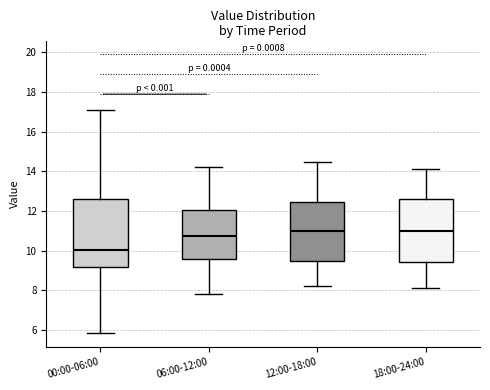

Reading left to right, transcribe this box plot: for each box, give where its median line is, the range the box spans, and where its two whiskers end, as read against the y-axis. The values are not printed on the chart, so give them approximately, as read against the axis.

00:00-06:00: median 10.0, box 9.2 to 12.6, whiskers 5.8 to 17.2
06:00-12:00: median 10.8, box 9.6 to 12.0, whiskers 7.8 to 14.2
12:00-18:00: median 11.0, box 9.4 to 12.4, whiskers 8.2 to 14.6
18:00-24:00: median 11.0, box 9.4 to 12.6, whiskers 8.2 to 14.2